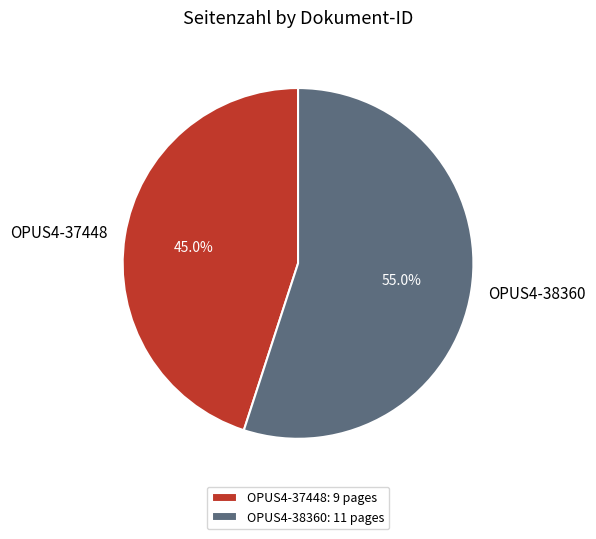

How many slices are in this pie chart?

2